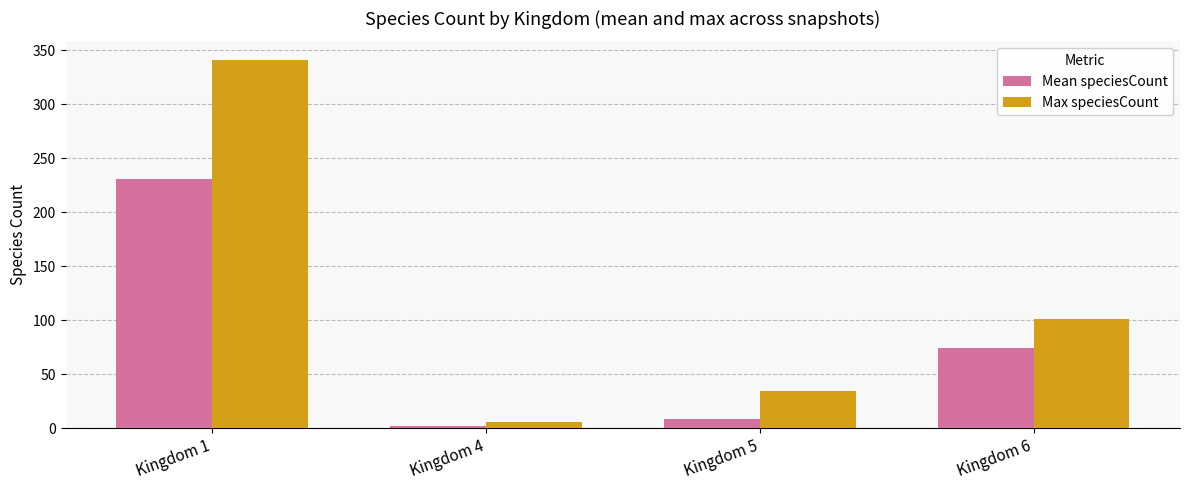

What is the spread (max minus min) of values at Kingdom 4?

4.0